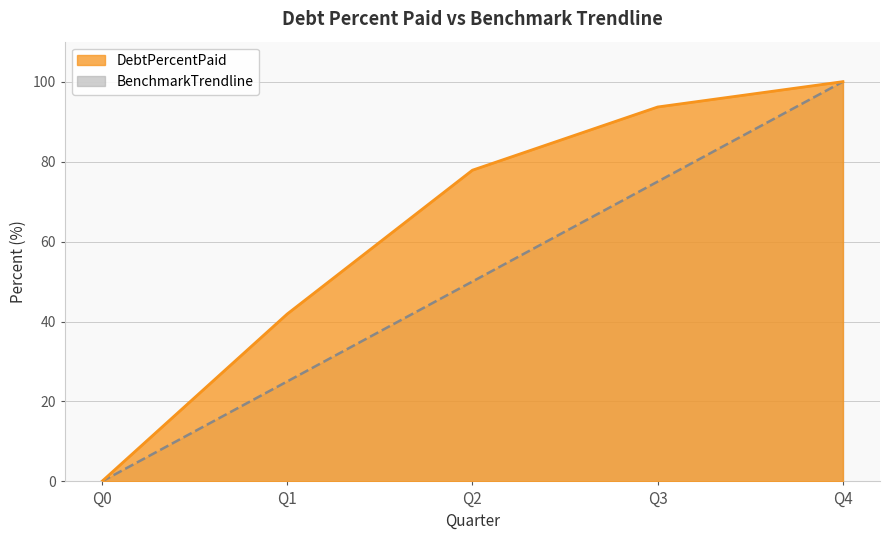

How many values in the DebtPercentPaid series exceed 77?

3